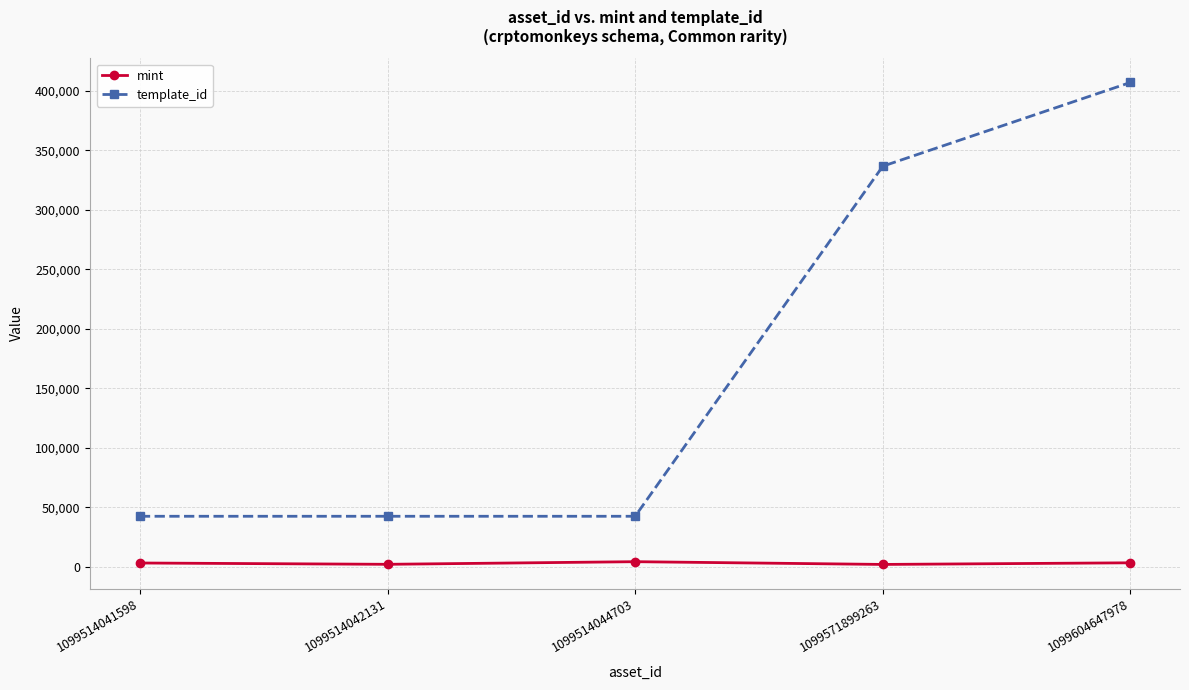

True or false: mint has a value of 3311 at 1099604647978.

True